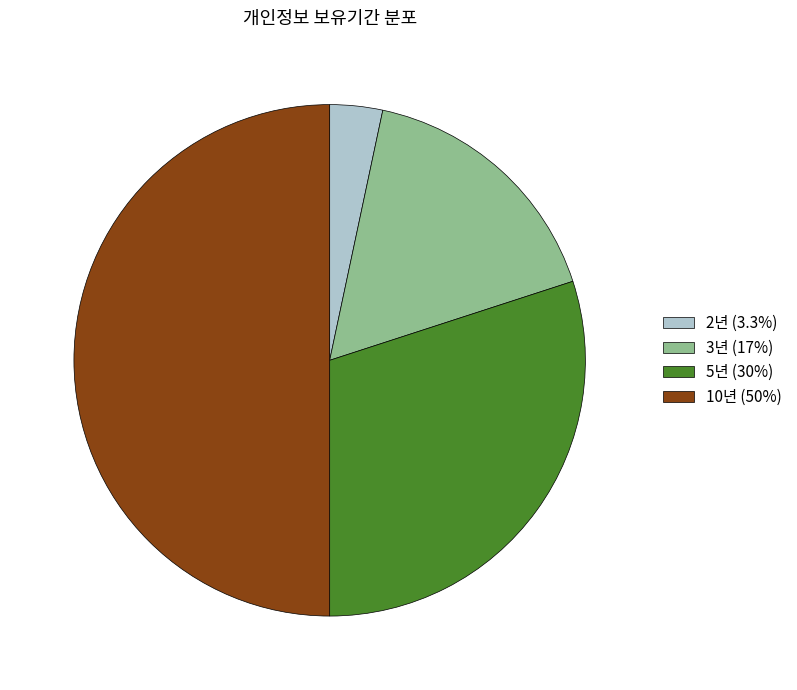

Does 5년 represent more than half of the total?

No